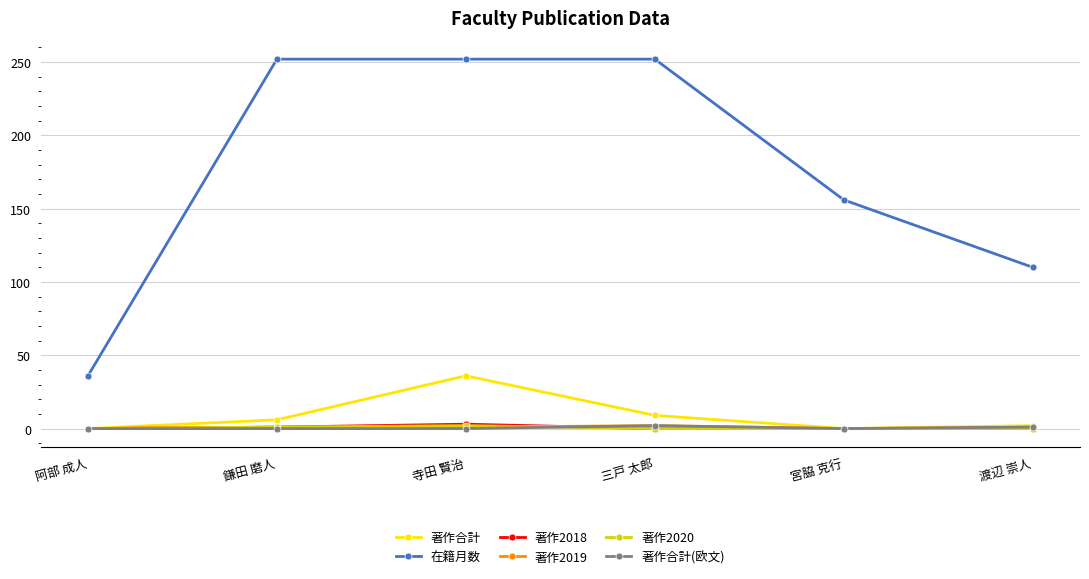

At how many categories does at least one series exceed 92?

5